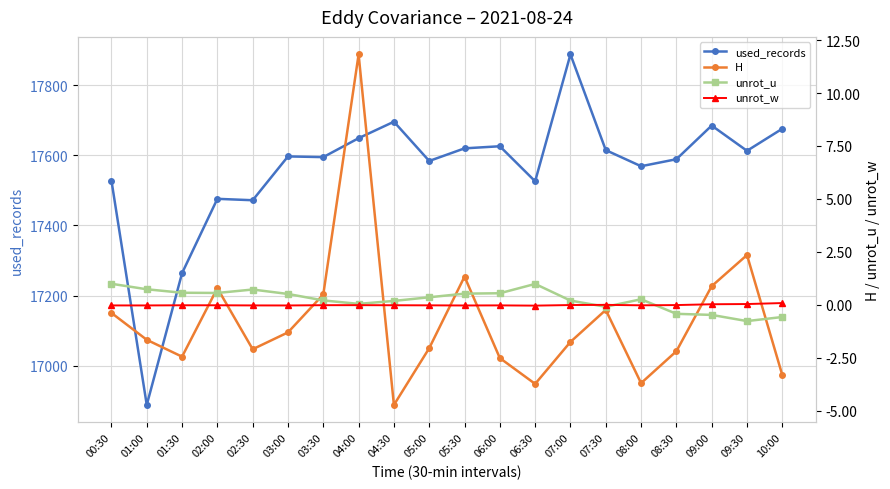

True or false: unrot_u has more than 2 interior local peaks.

True